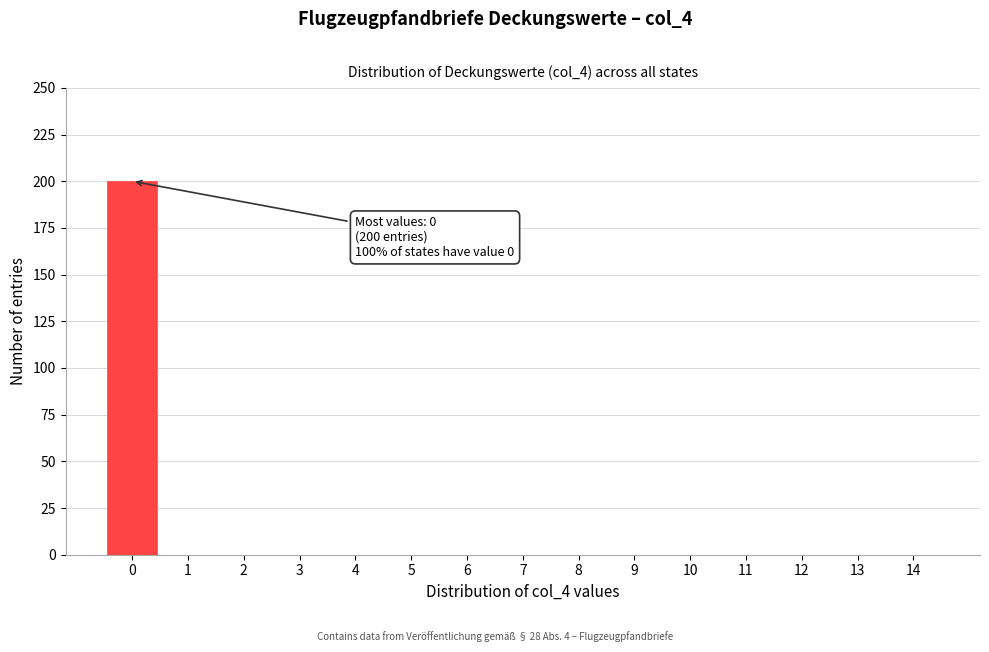

Reading left to right, list all the values displayed in this chart.

0=200	1=0	2=0	3=0	4=0	5=0	6=0	7=0	8=0	9=0	10=0	11=0	12=0	13=0	14=0